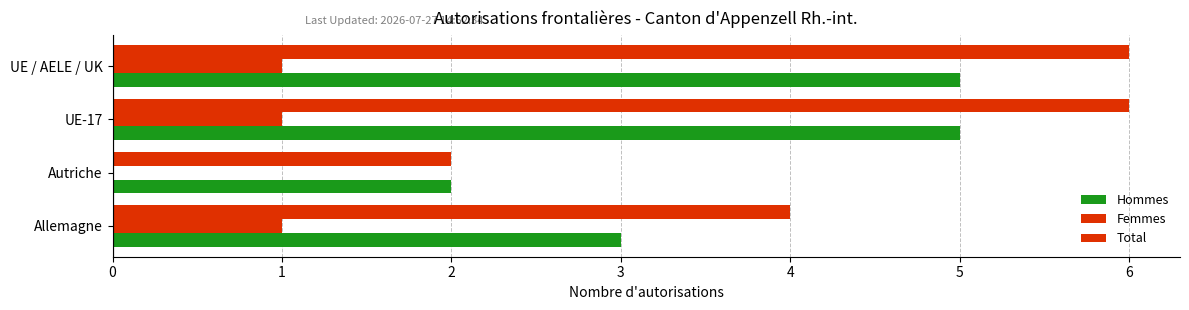

What is the sum of all Hommes values?

15